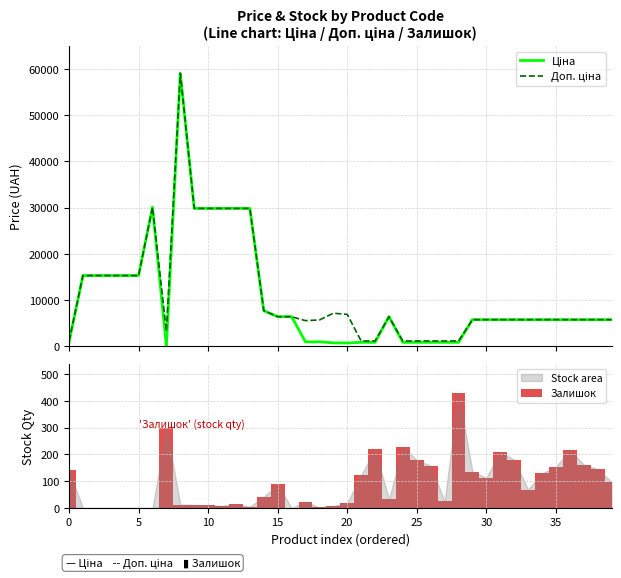

What is the maximum value for Залишок?

430